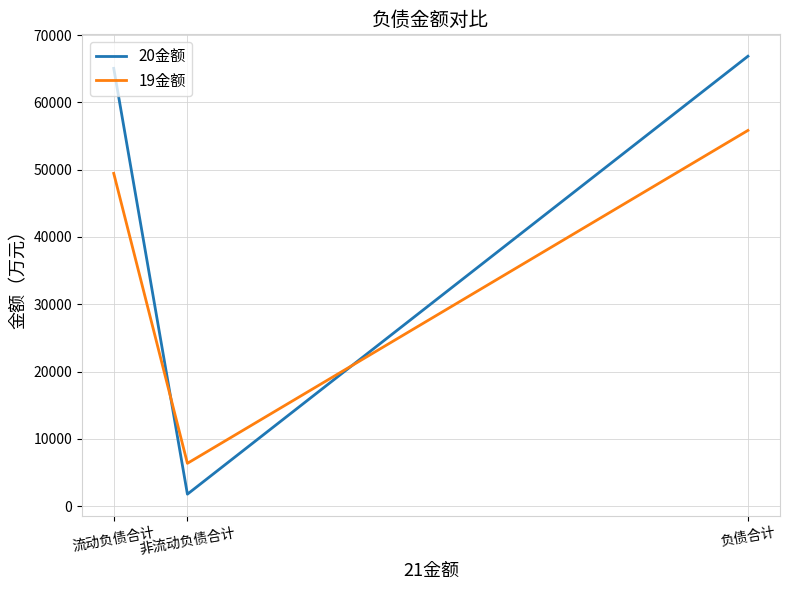

What is the spread (max minus min) of values at 负债合计?

11020.3